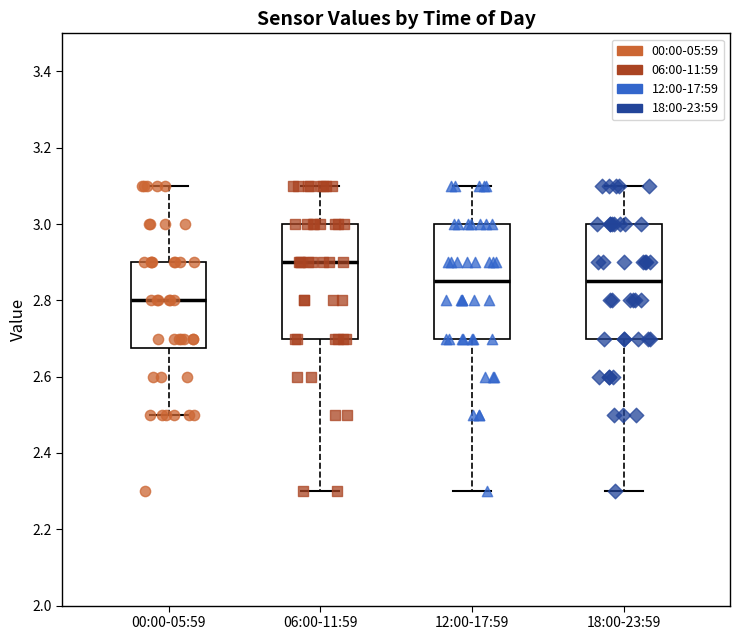

Which box's median line is the highest?

06:00-11:59